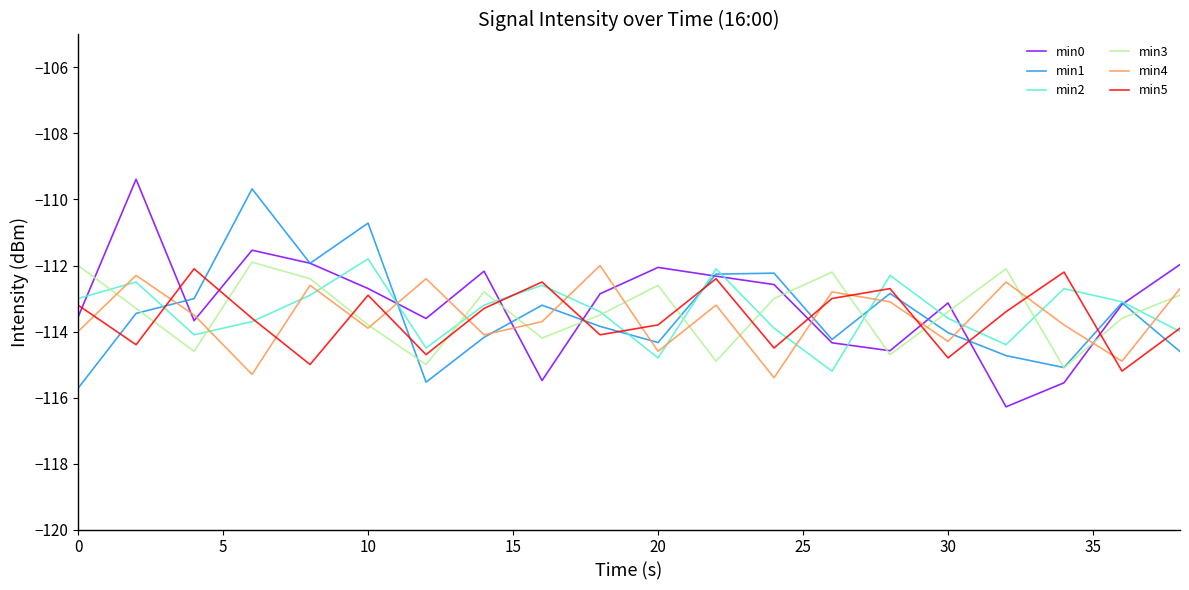

What is the average value of the min0 series?

-113.1